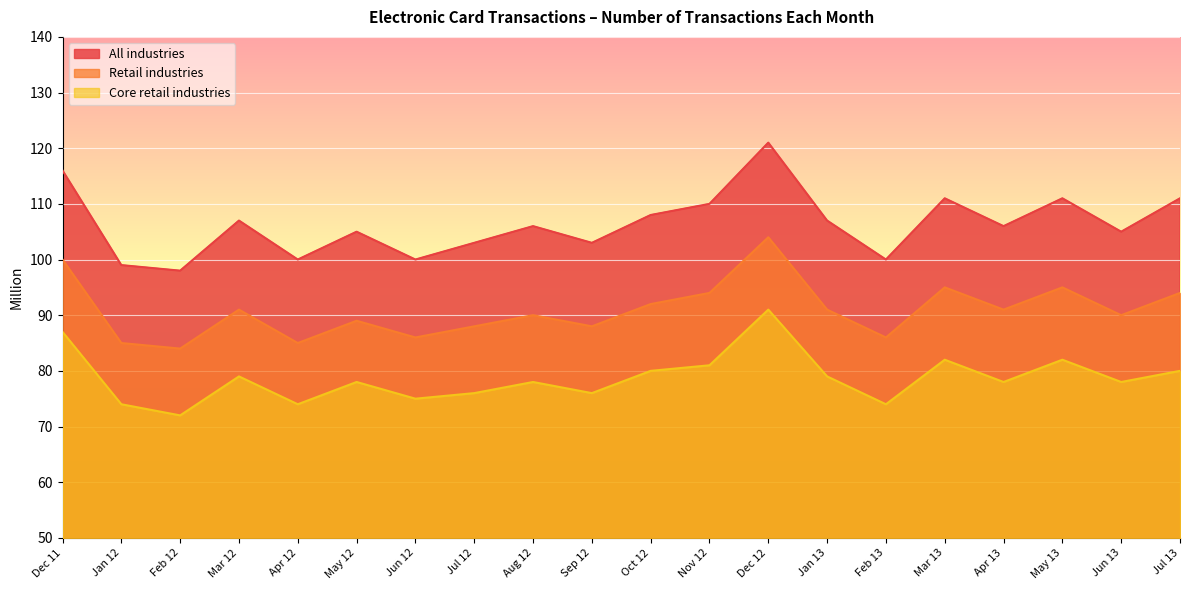

True or false: Core retail industries has a value of 81 at Nov 12.

True